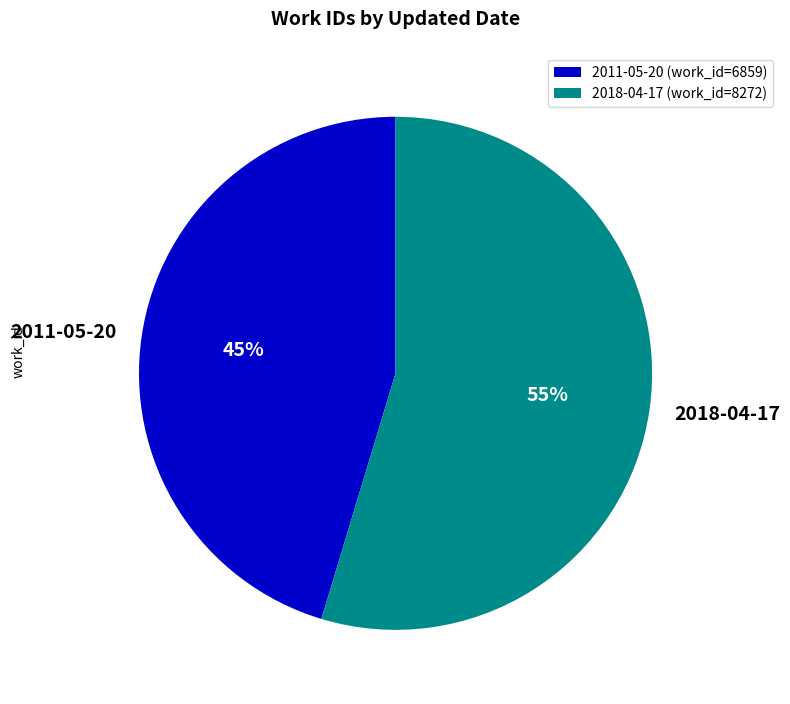

To the nearest percent, what portion does 2018-04-17 represent?

55%